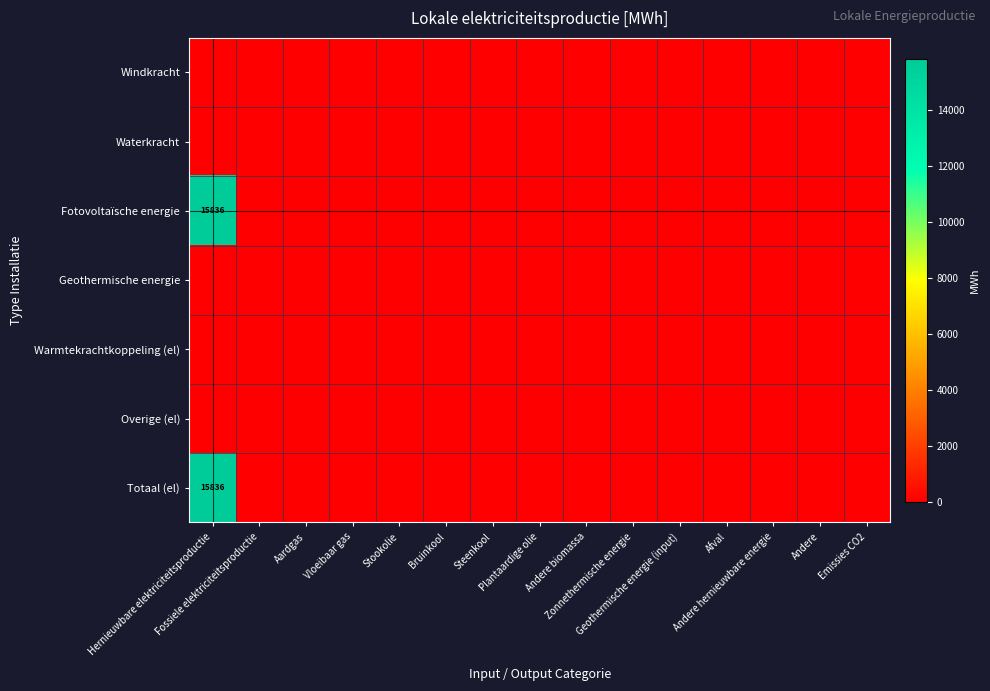

Is it true that Overige (el) equals 0.0 at Stookolie?

True